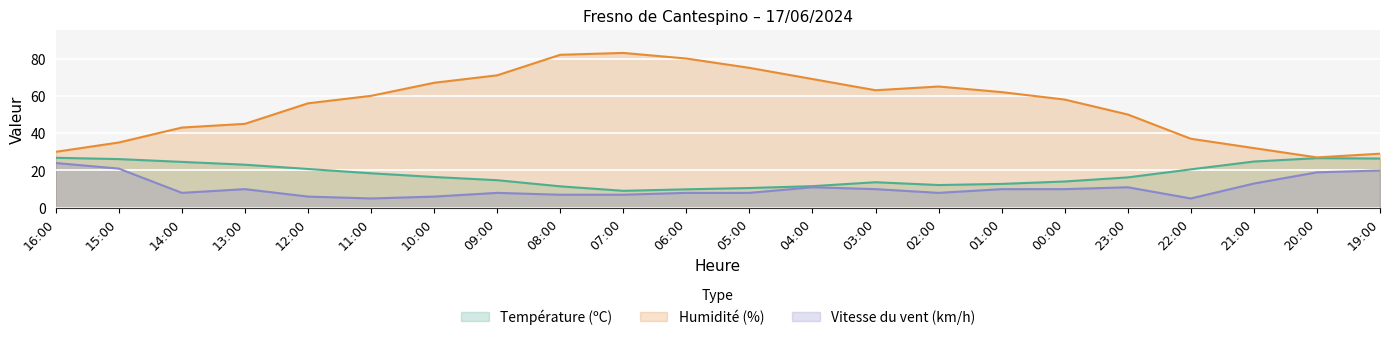

Between 08:00 and 21:00, which is larger?

21:00